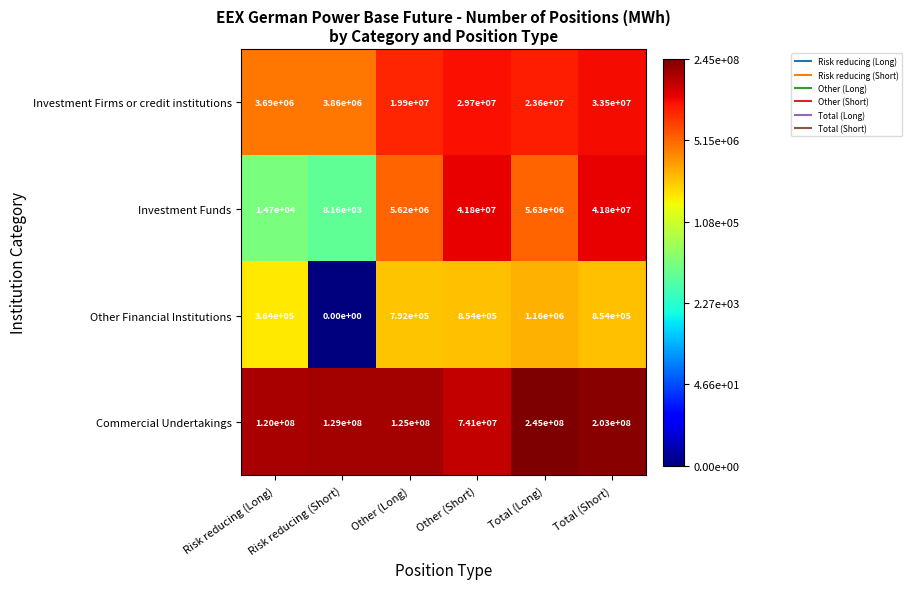

At which category does the chart reach its minimum across all series?

Risk reducing (Short)